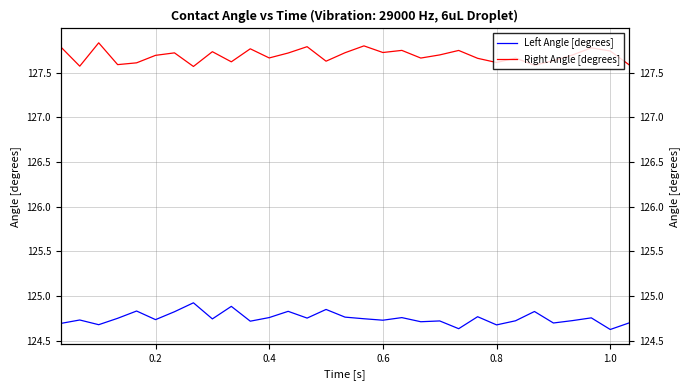

True or false: Right Angle [degrees] and Left Angle [degrees] intersect in this chart.

False